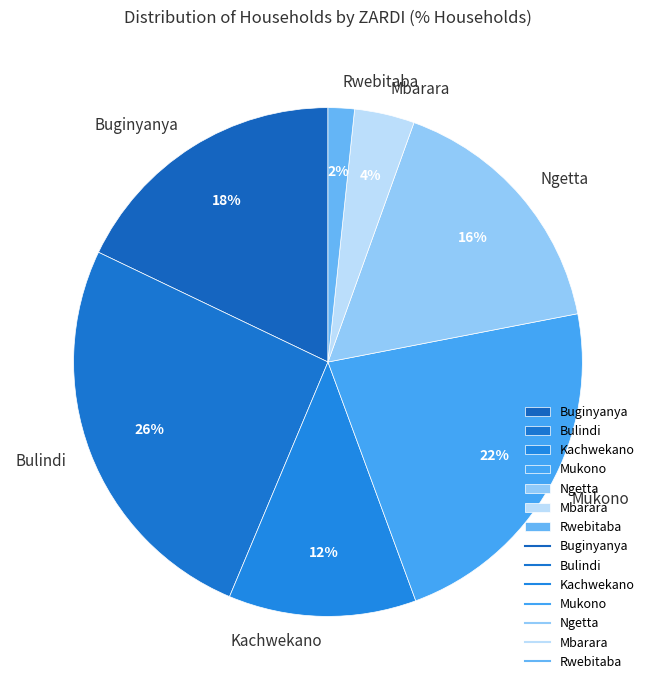

To the nearest percent, what is the combined percentage of Ngetta and Kachwekano?

28%